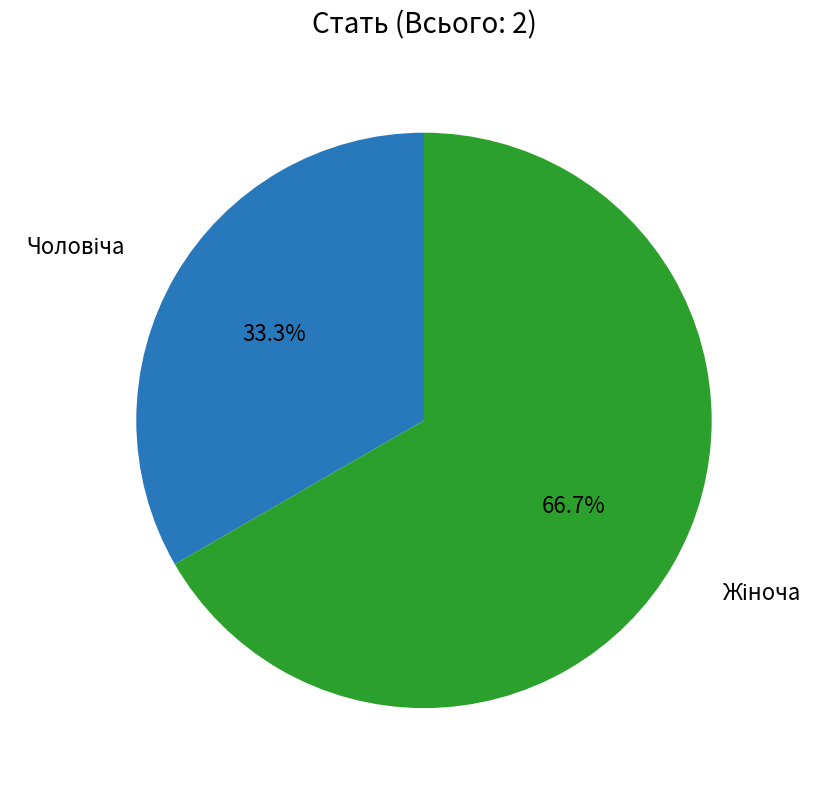

How many slices are in this pie chart?

2